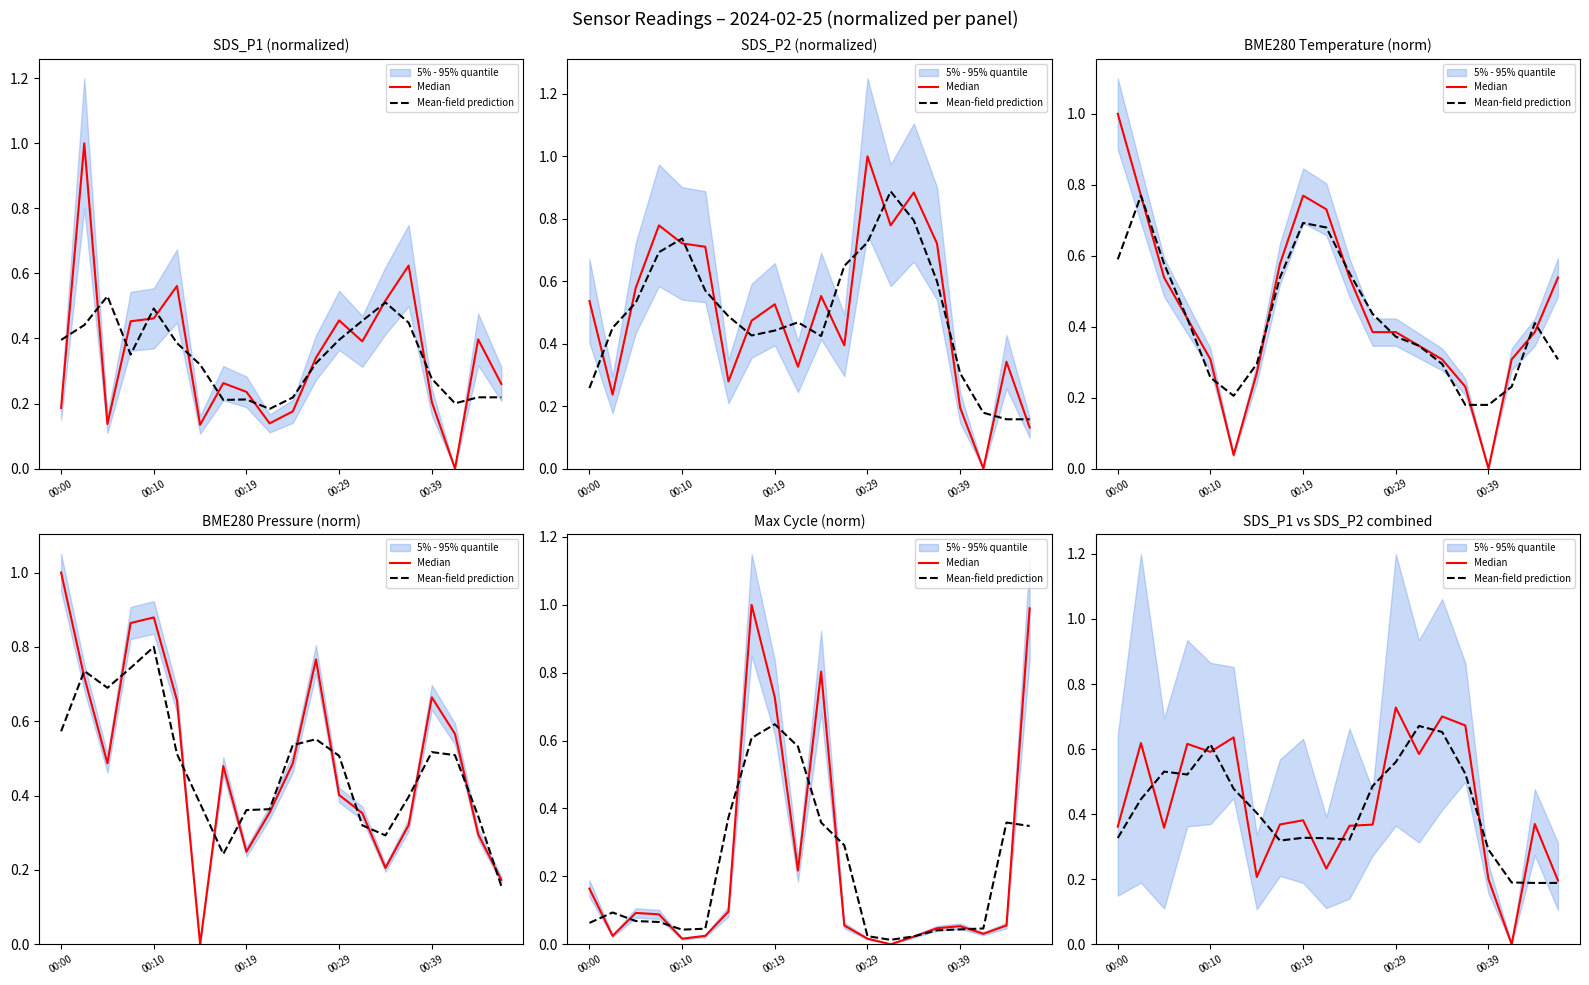

What value does the Mean-field prediction series have at 9?

0.3